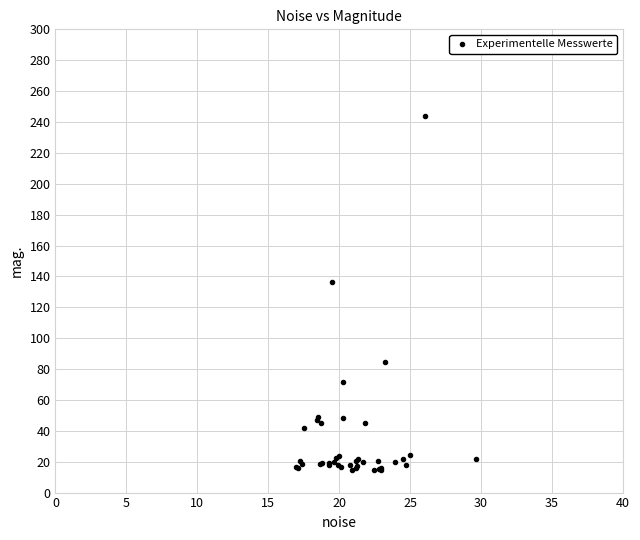

What Y value in the scatter plot is closest to 129?

136.4